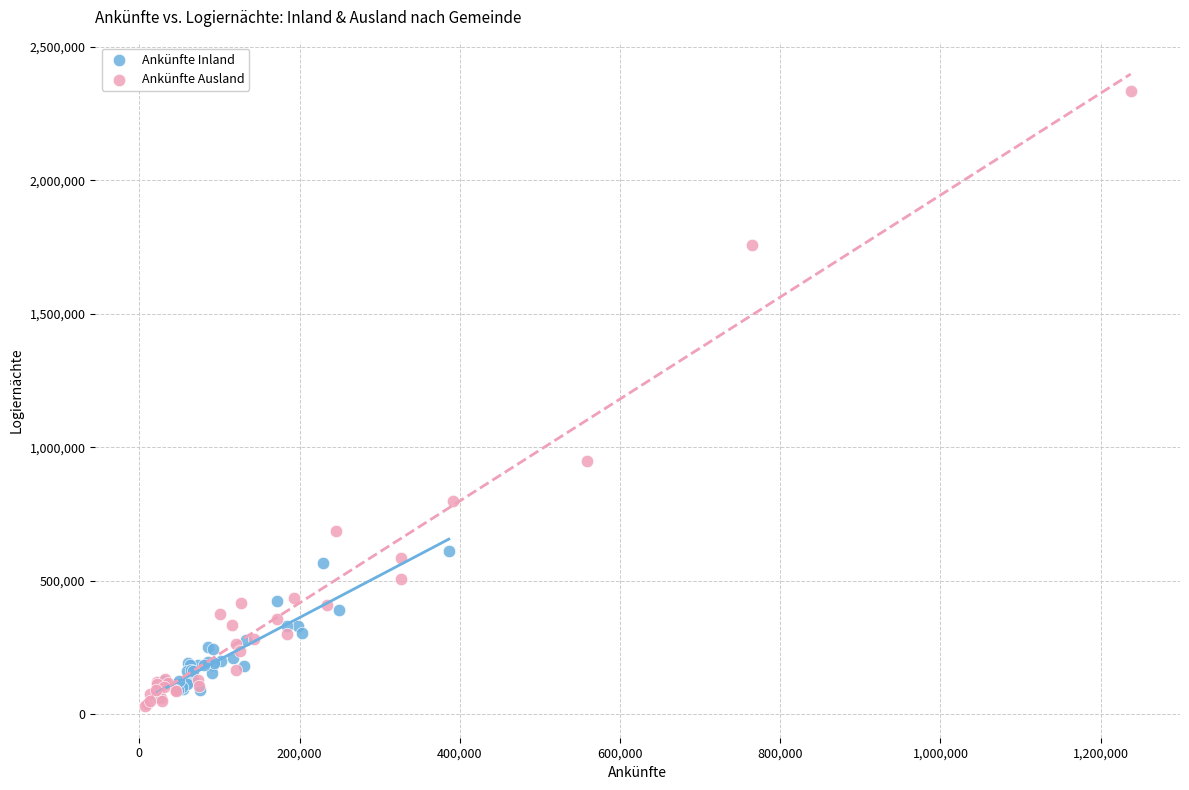

Which series reaches the minimum Y coordinate?

Ankünfte Ausland